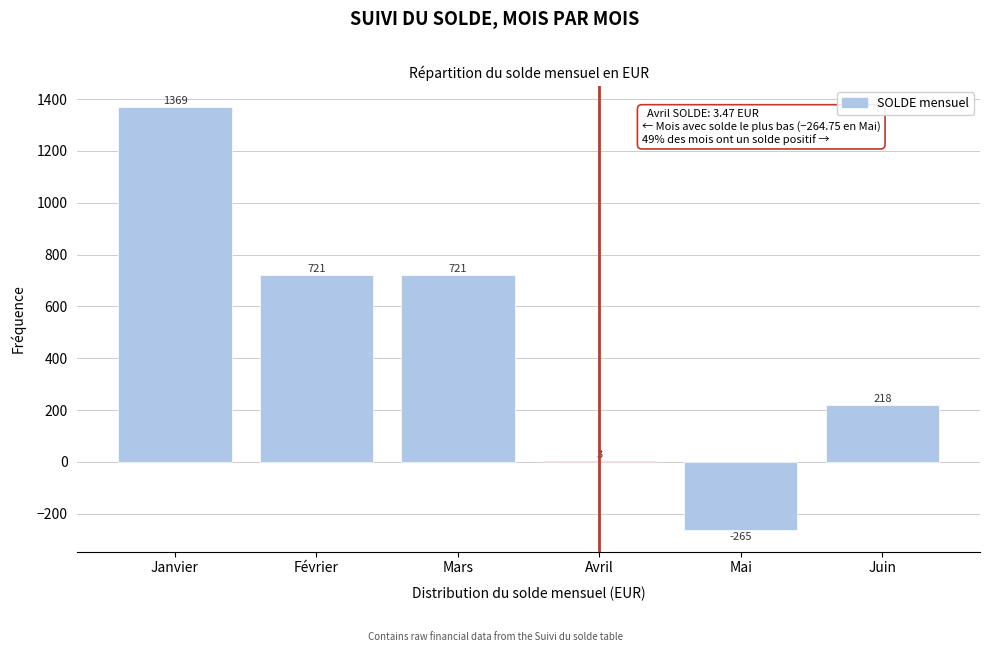

What is the ratio of the value at Février to the value at Mars?

1.0